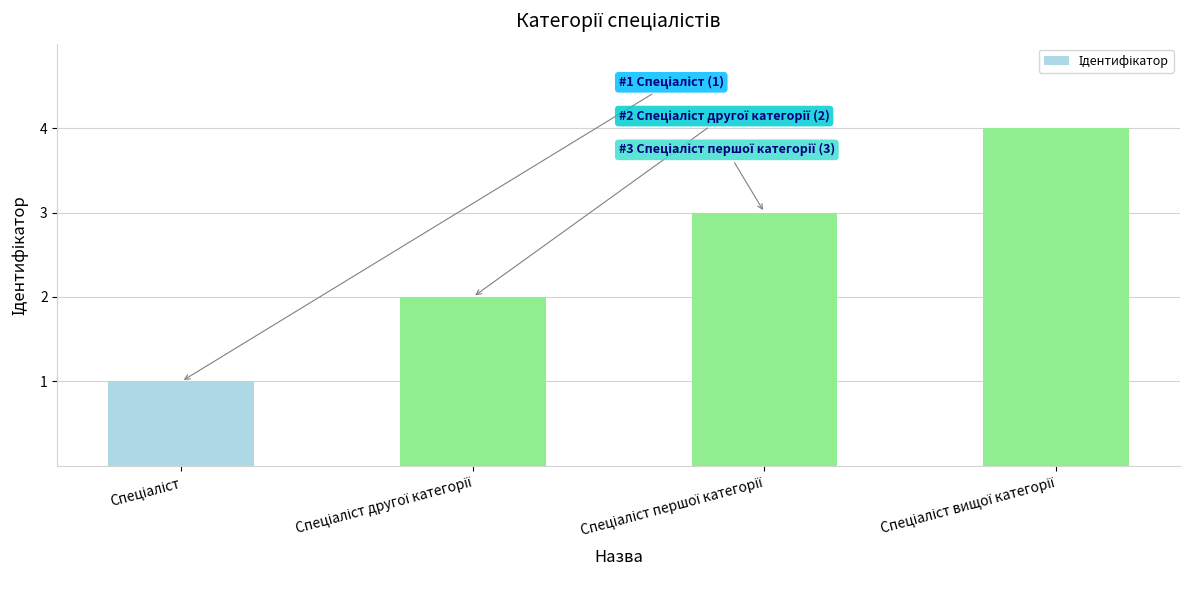

What is the sum of all values?

10